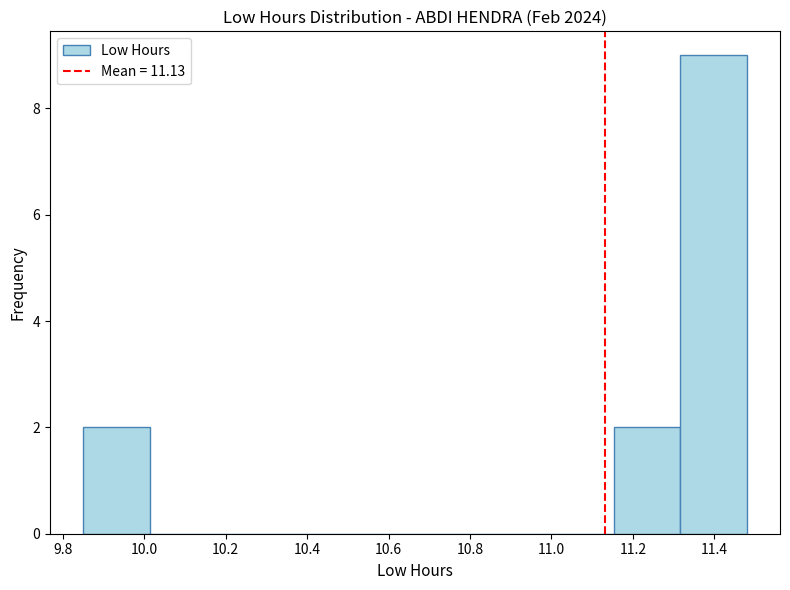

Reading left to right, list every bar in this chart as the range it spans on the x-axis followed by its height. Neither the bar edges nor the heights are printed on the chart, so give them approximately, as read against the axes.

9.86 to 10.02: 2
10.02 to 10.18: 0
10.18 to 10.34: 0
10.34 to 10.50: 0
10.50 to 10.66: 0
10.66 to 10.82: 0
10.82 to 11.00: 0
11.00 to 11.16: 0
11.16 to 11.32: 2
11.32 to 11.48: 9